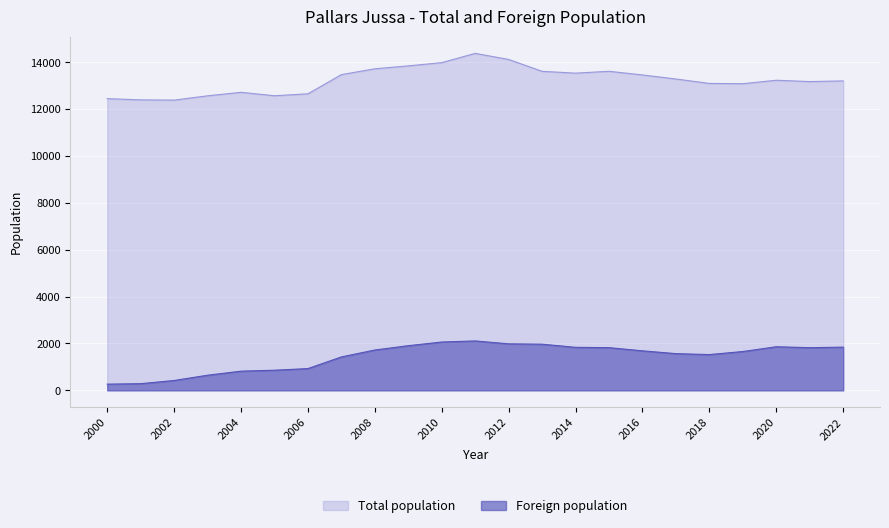

At how many categories does at least one series exceed 4425?

23